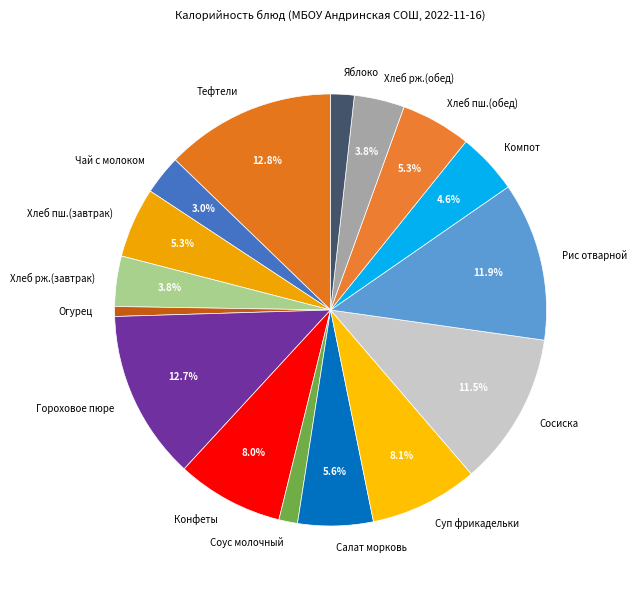

Which has a higher value, Соус молочный or Салат морковь?

Салат морковь